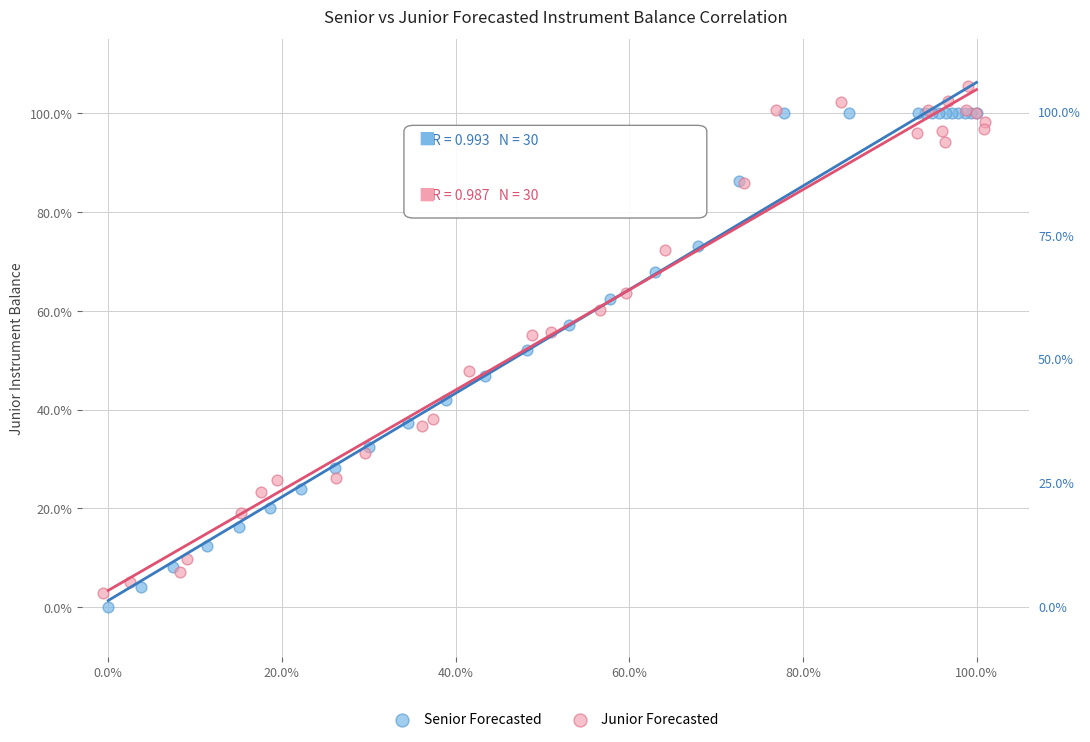

Which series reaches the maximum Y coordinate?

Junior Forecasted